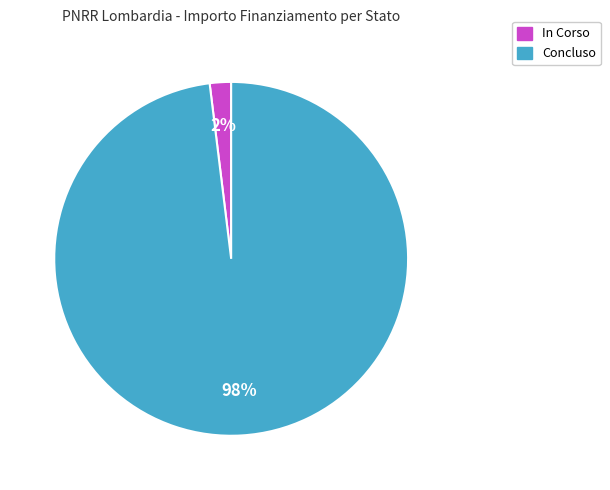

Between In Corso and Concluso, which is larger?

Concluso